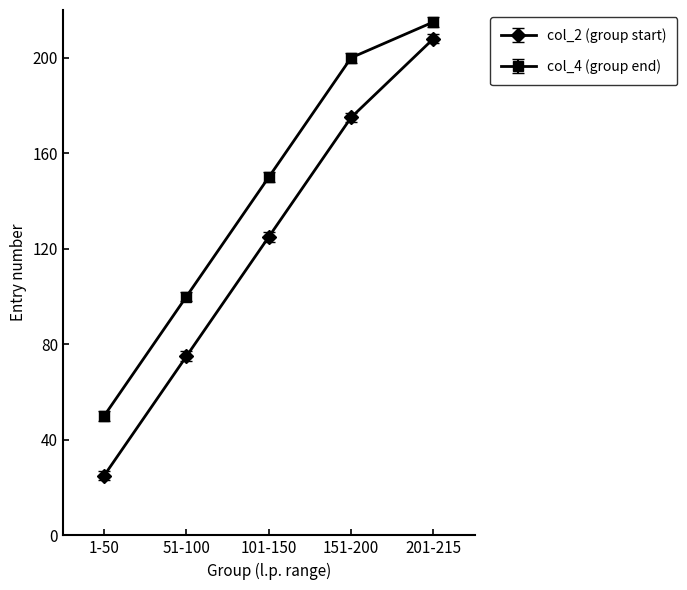

What position from the left is 1-50?

1